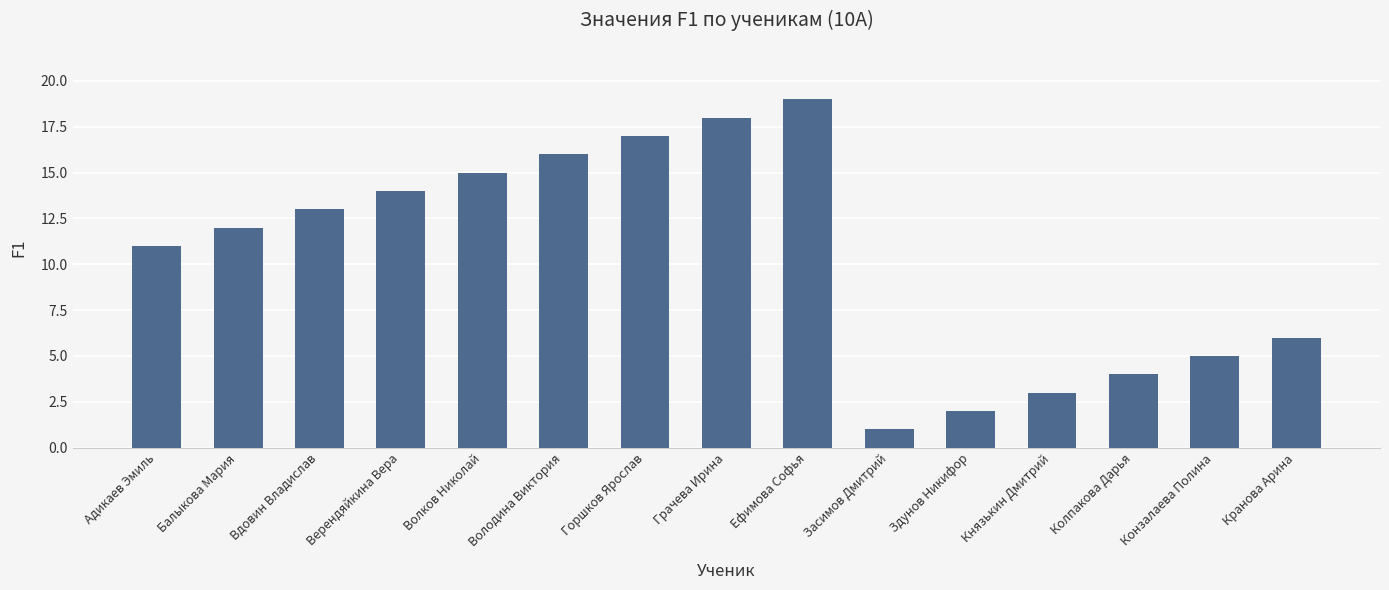

At which label is the value closest to 10?

Адикаев Эмиль